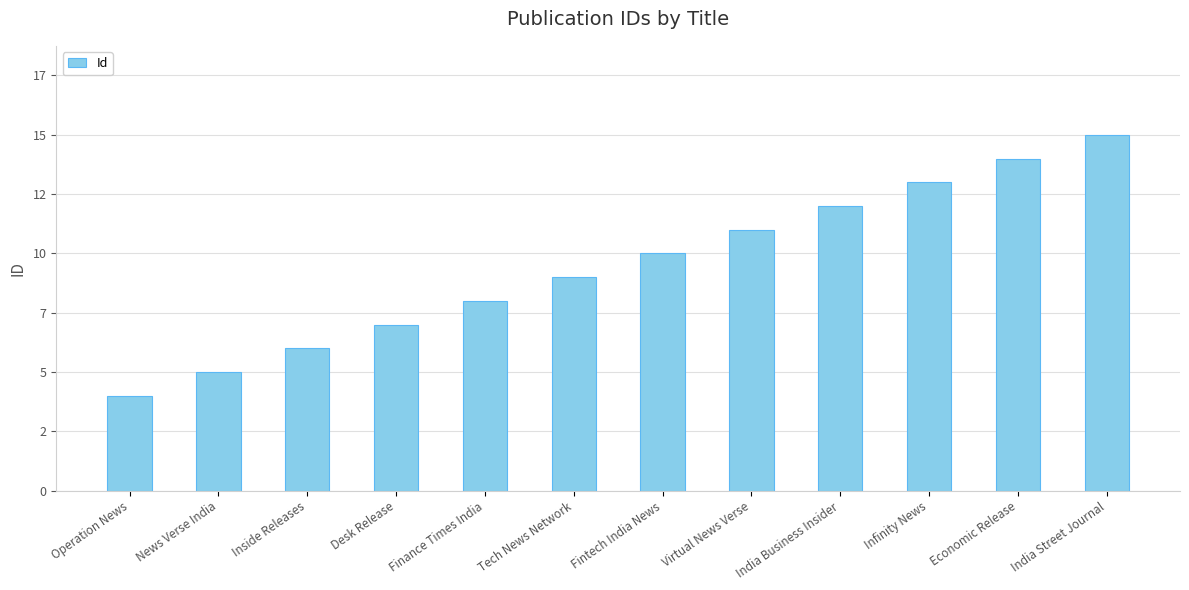

What is the sum of the values at Fintech India News and India Street Journal?

25